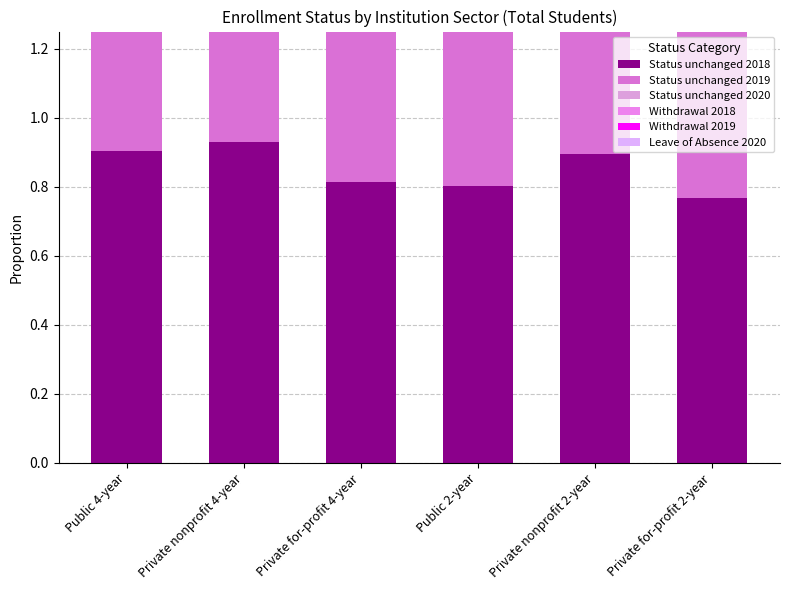

Rank the series by their maximum value, from highest to lowest.

Status unchanged 2020, Status unchanged 2018, Status unchanged 2019, Withdrawal 2019, Withdrawal 2018, Leave of Absence 2020